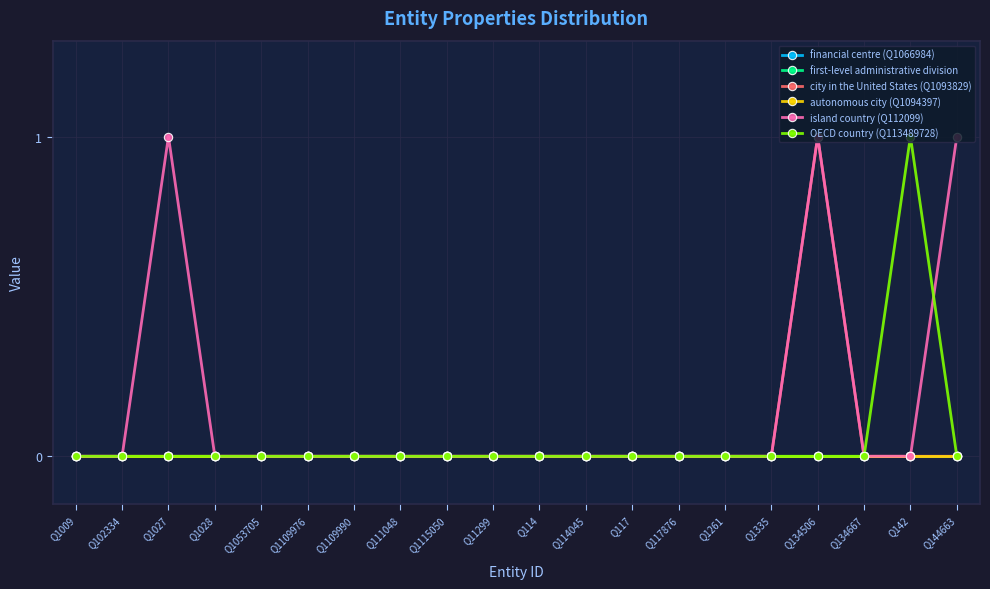

What is the label of the 17th point from the right?

Q1028